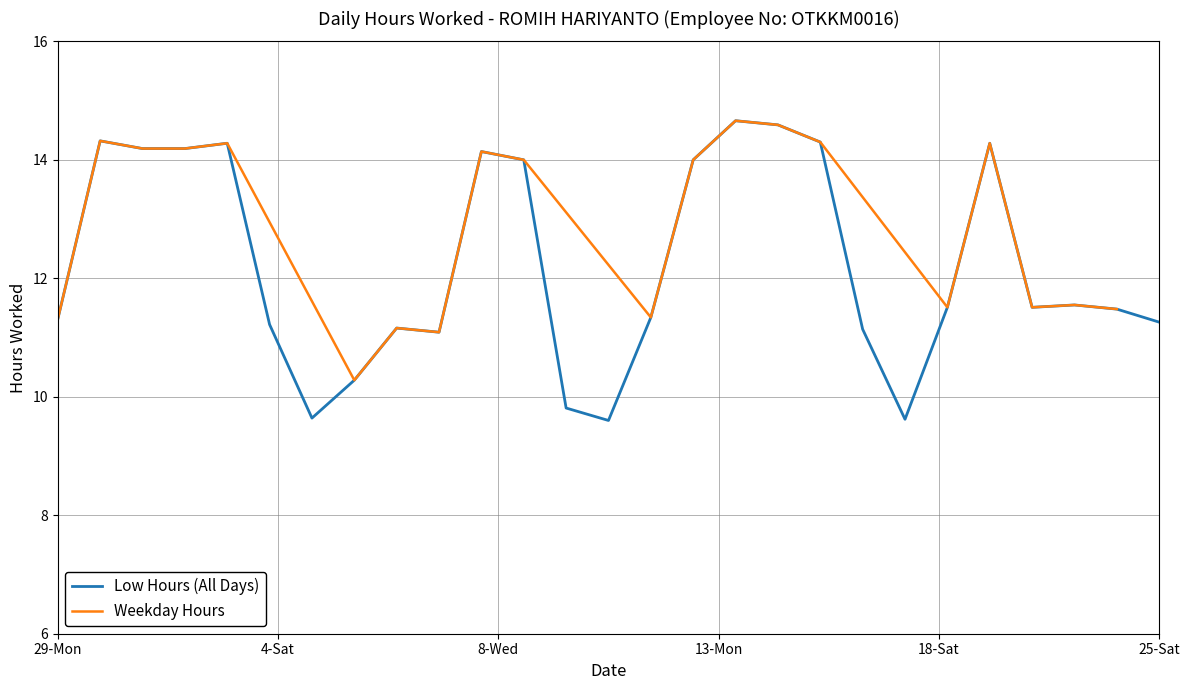

What is the minimum value for Low Hours (All Days)?

9.6